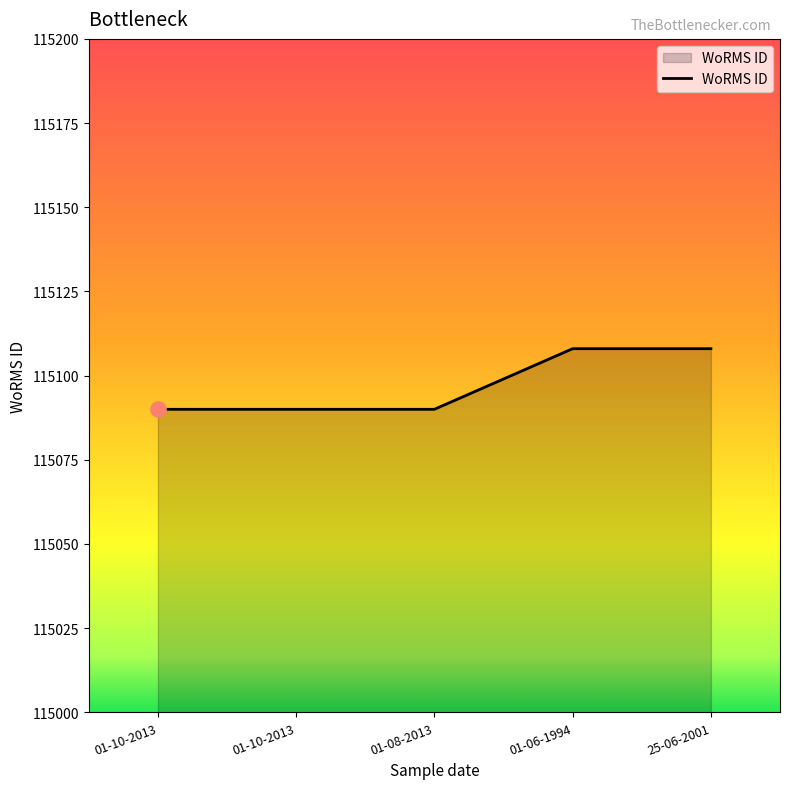

Approximately how many times larger is the value at 01-10-2013 compared to 25-06-2001?

1.0